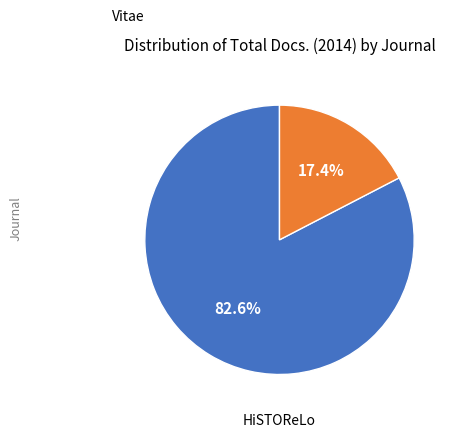

Is there any slice that represents more than half of the pie?

Yes